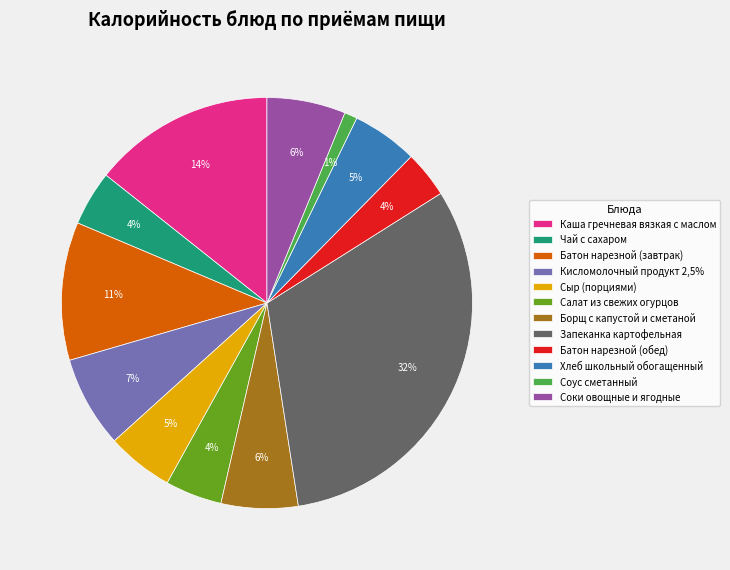

Which category has the smallest portion of the pie?

Соус сметанный